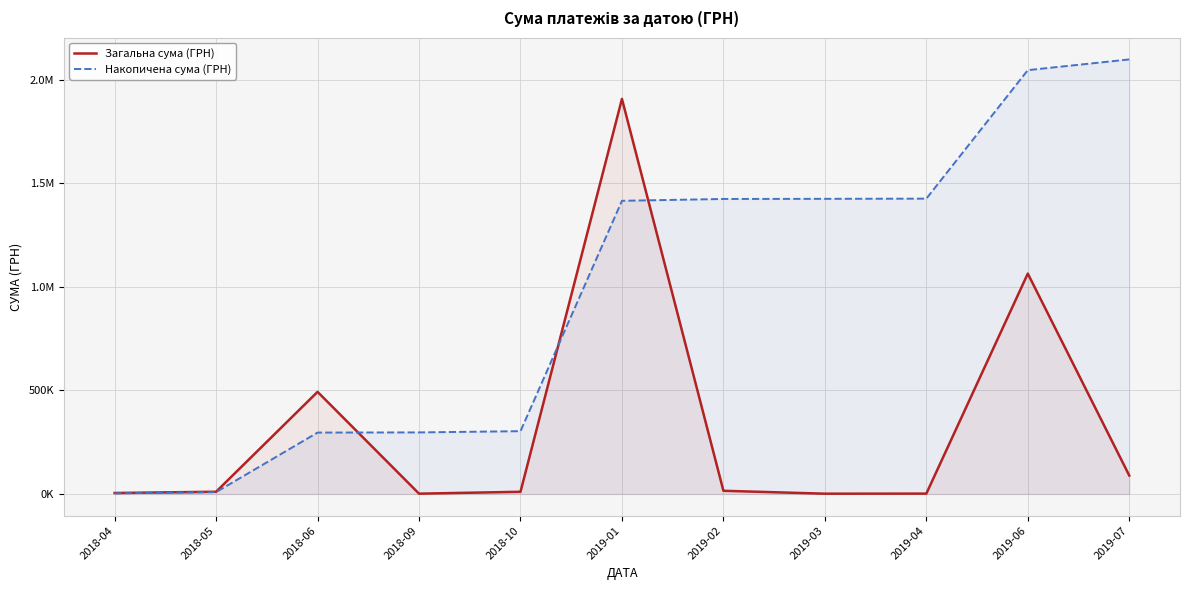

What is the label of the 9th point from the left?

2019-04